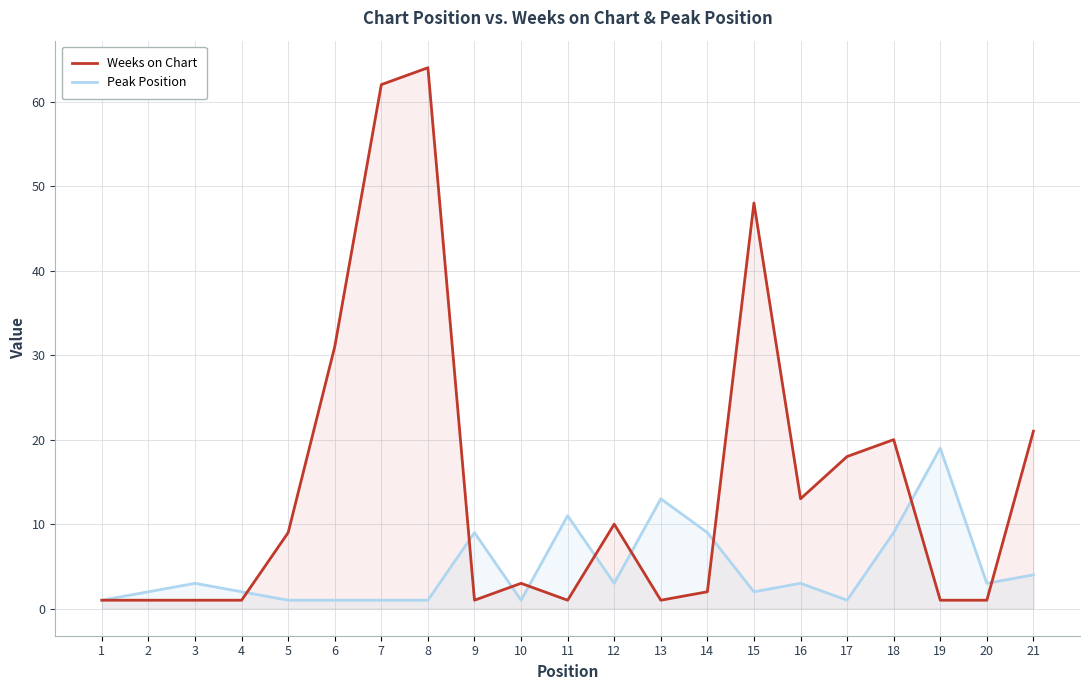

Reading left to right, what are all the values shown in this chart?

Weeks on Chart: 1=1	2=1	3=1	4=1	5=9	6=31	7=62	8=64	9=1	10=3	11=1	12=10	13=1	14=2	15=48	16=13	17=18	18=20	19=1	20=1	21=21
Peak Position: 1=1	2=2	3=3	4=2	5=1	6=1	7=1	8=1	9=9	10=1	11=11	12=3	13=13	14=9	15=2	16=3	17=1	18=9	19=19	20=3	21=4